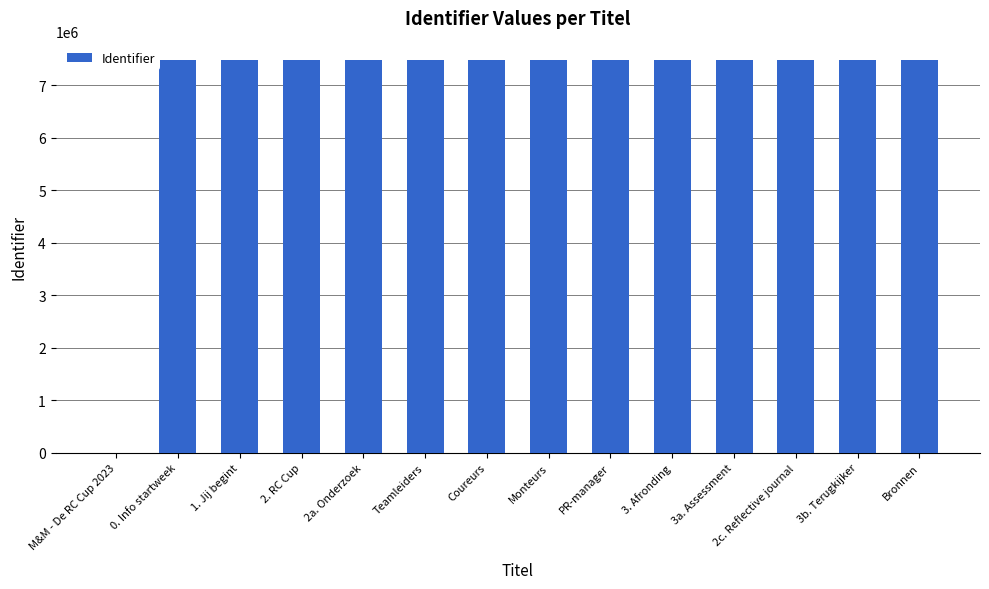

What is the maximum value shown in the chart?

7478541